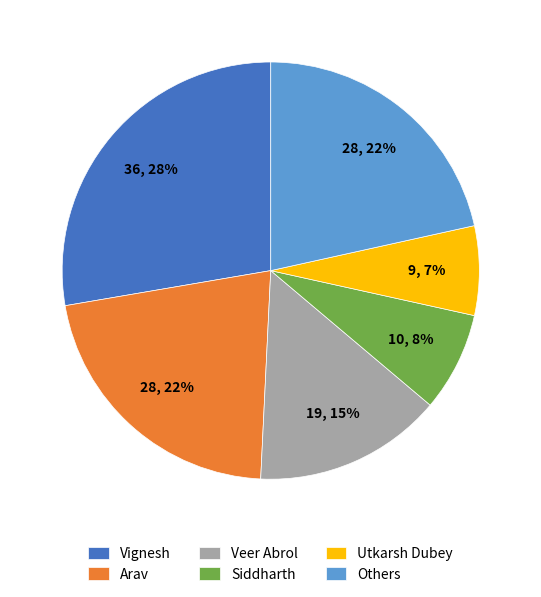

Does any single category account for the majority?

No